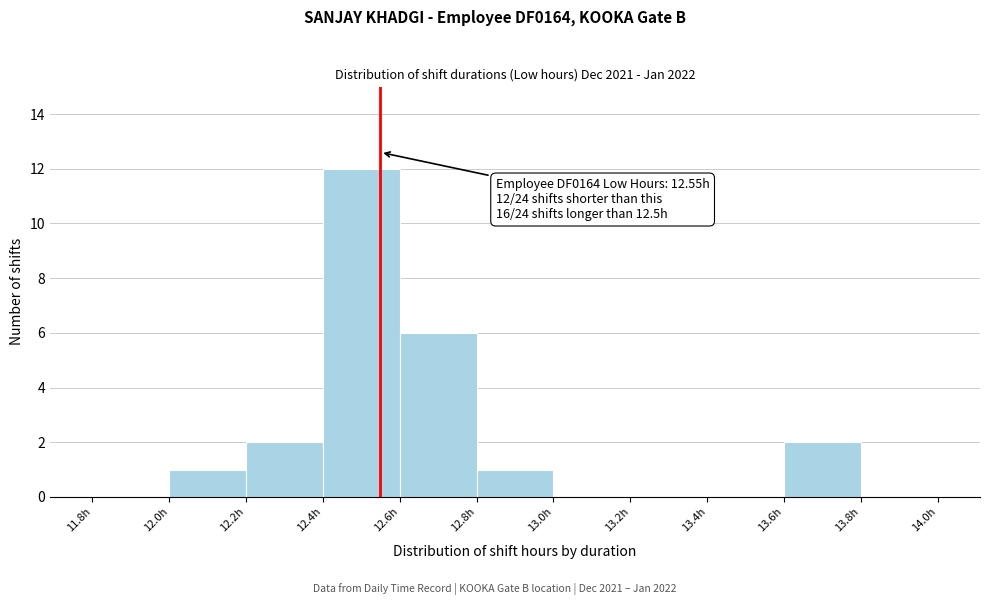

Over which range of the x-axis is the bar tallest?

12.4 to 12.6